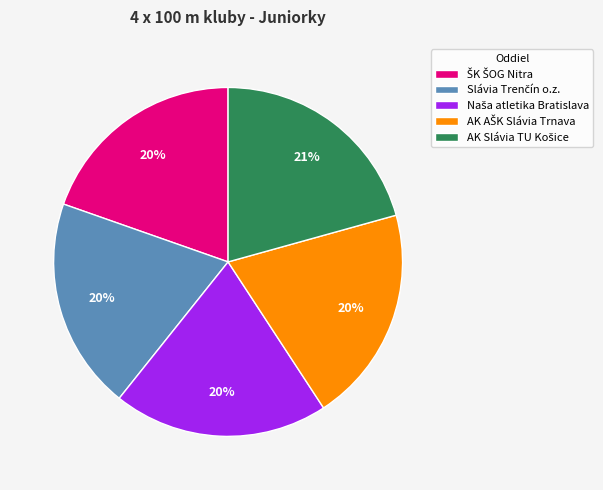

How many segments does this pie chart have?

5